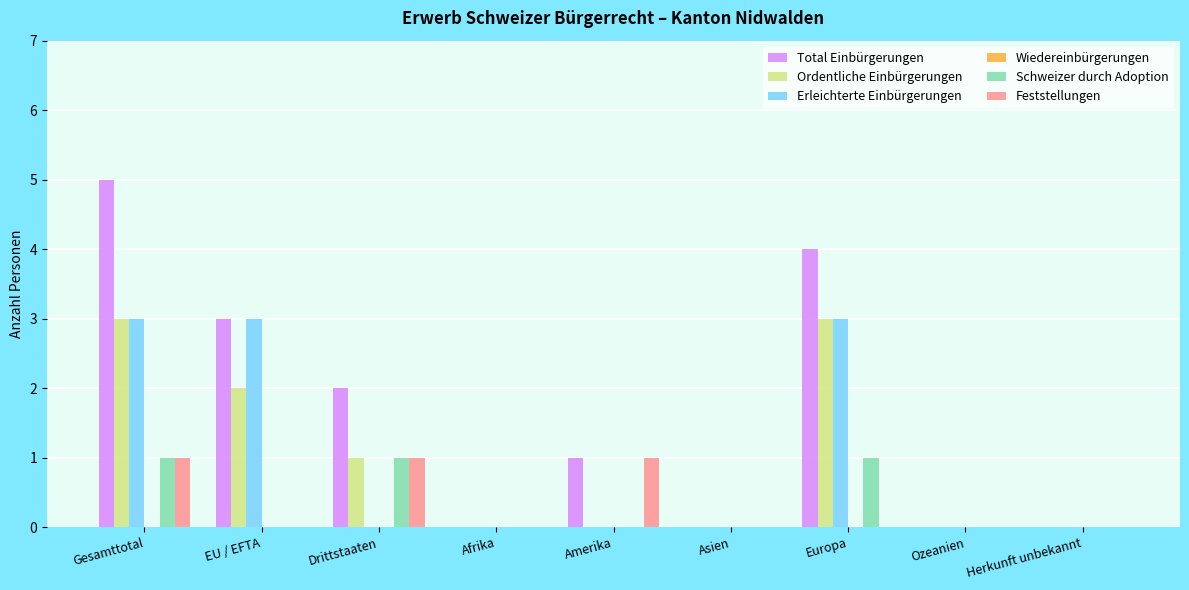

Is it true that Schweizer durch Adoption equals 0 at Afrika?

True